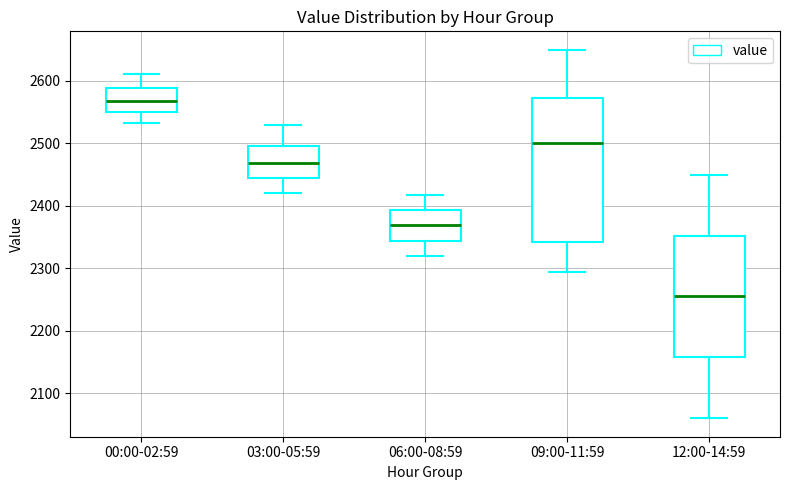

Reading left to right, read every box against the y-axis: the position of its median line, the range the box covers, and the ends of its whiskers. The values are not printed on the chart, so give them approximately, as read against the axis.

00:00-02:59: median 2570, box 2550 to 2590, whiskers 2530 to 2610
03:00-05:59: median 2470, box 2440 to 2500, whiskers 2420 to 2530
06:00-08:59: median 2370, box 2340 to 2390, whiskers 2320 to 2420
09:00-11:59: median 2500, box 2340 to 2570, whiskers 2300 to 2650
12:00-14:59: median 2260, box 2160 to 2350, whiskers 2060 to 2450